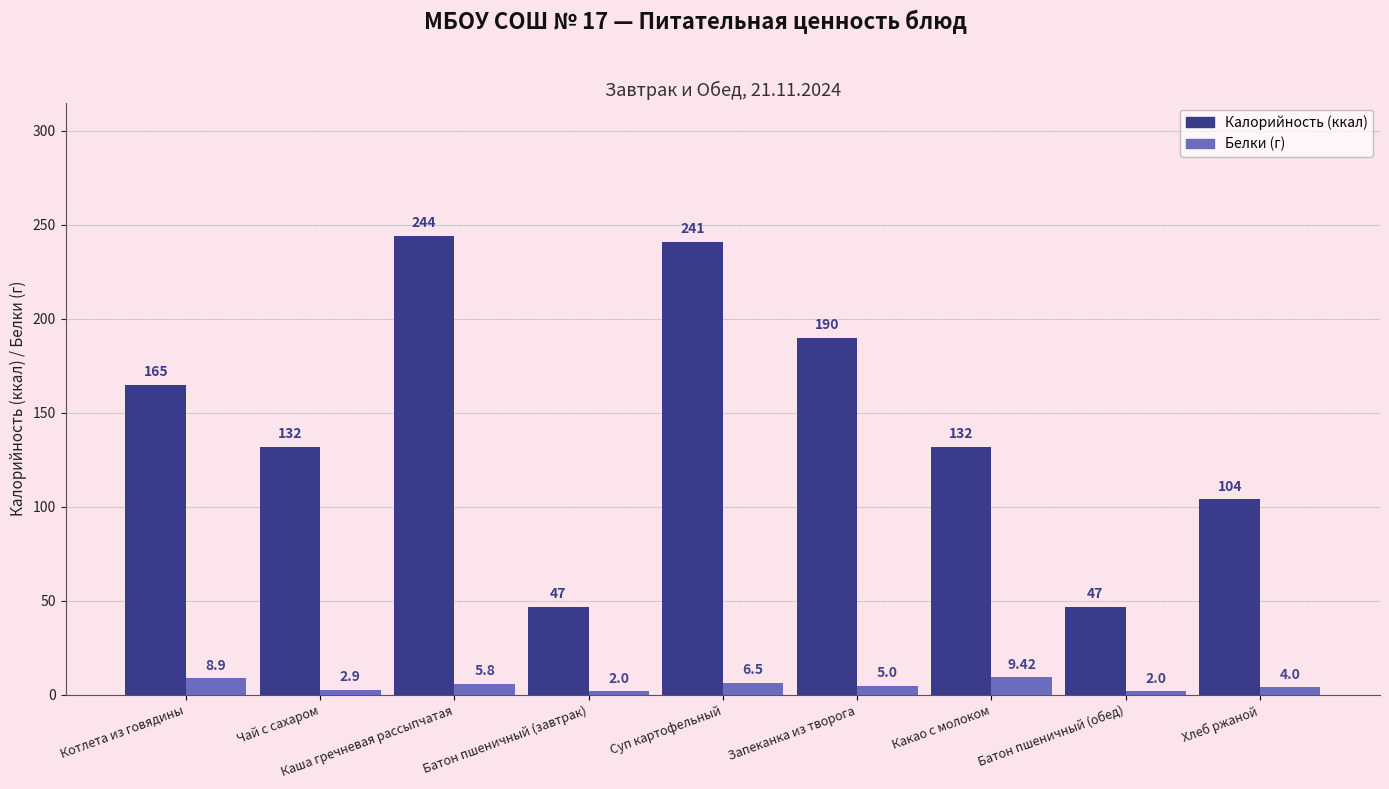

What is the difference between the second highest and second lowest values in the Калорийность (ккал) series?

194.0